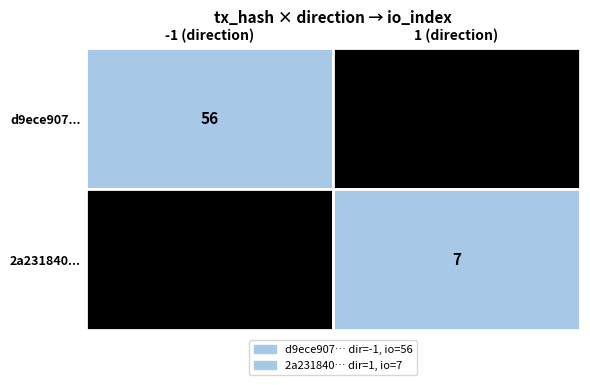

The d9ece907... series shows 25 at 1. True or false?

False